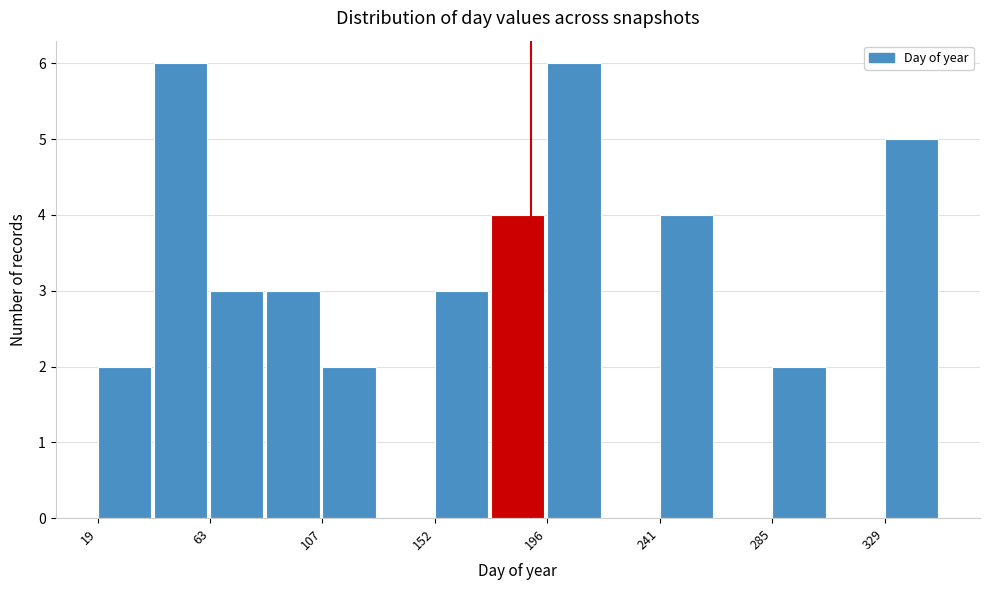

Reading left to right, list every bar in this chart as the range it spans on the x-axis followed by its height. Neither the bar edges nor the heights are printed on the chart, so give them approximately, as read against the axes.

20 to 40: 2
40 to 65: 6
65 to 85: 3
85 to 110: 3
110 to 130: 2
130 to 150: 0
150 to 175: 3
175 to 195: 4
195 to 220: 6
220 to 240: 0
240 to 265: 4
265 to 285: 0
285 to 310: 2
310 to 330: 0
330 to 350: 5